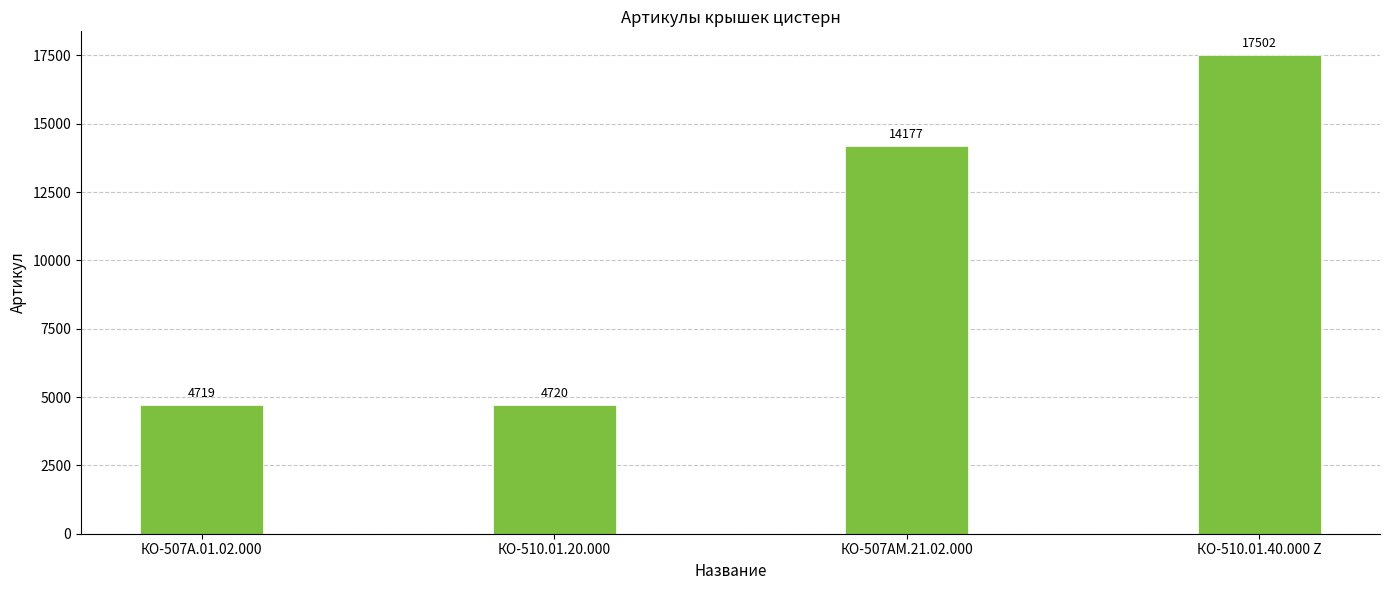

Rank the categories by value from lowest to highest.

КО-507А.01.02.000, КО-510.01.20.000, КО-507АМ.21.02.000, КО-510.01.40.000 Z